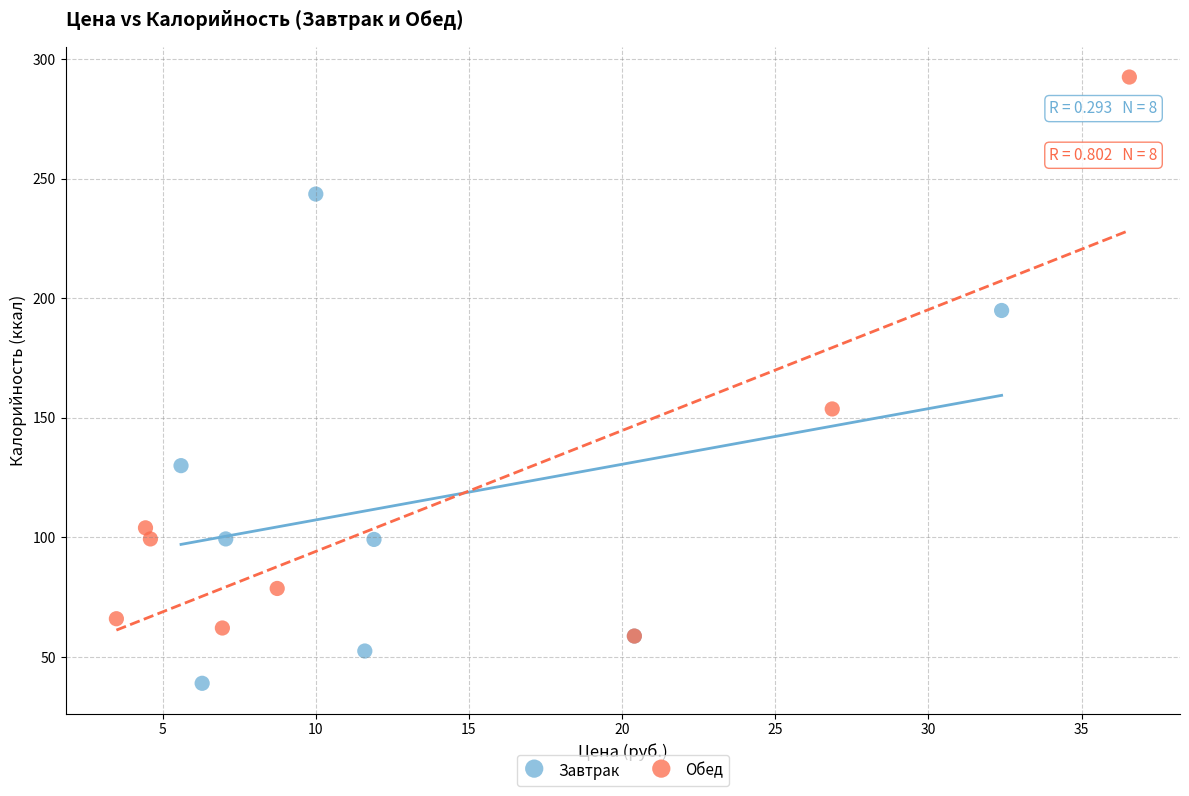

Which series has the widest spread of Y values?

Обед